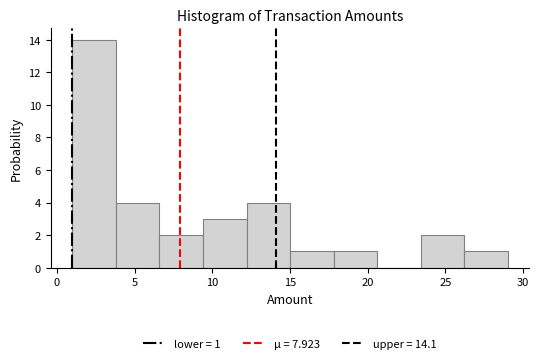

Over which range of the x-axis is the bar tallest?

1.0 to 3.8